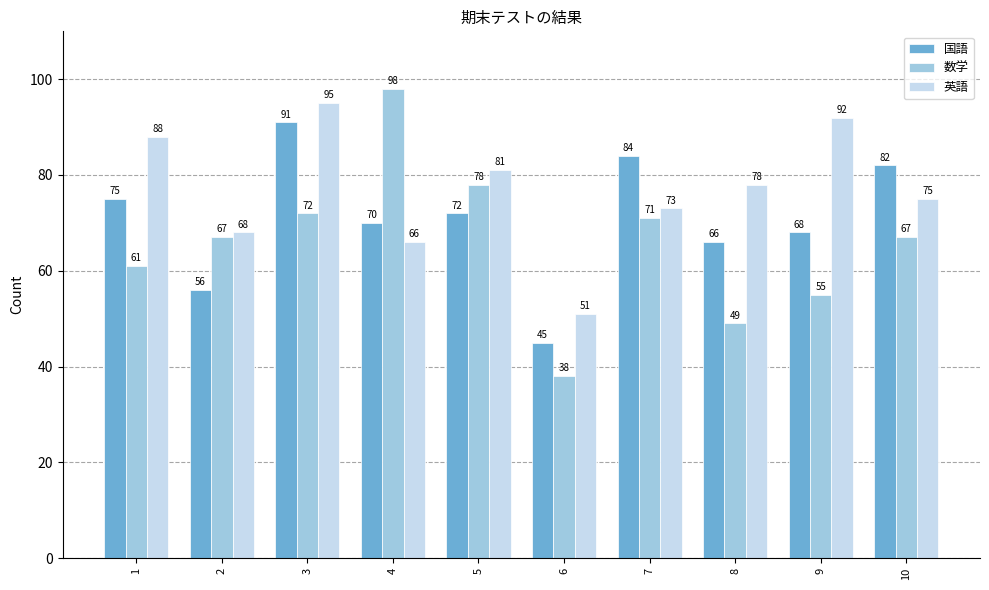

What is the value of the 国語 bar at the 1st from the left?

75